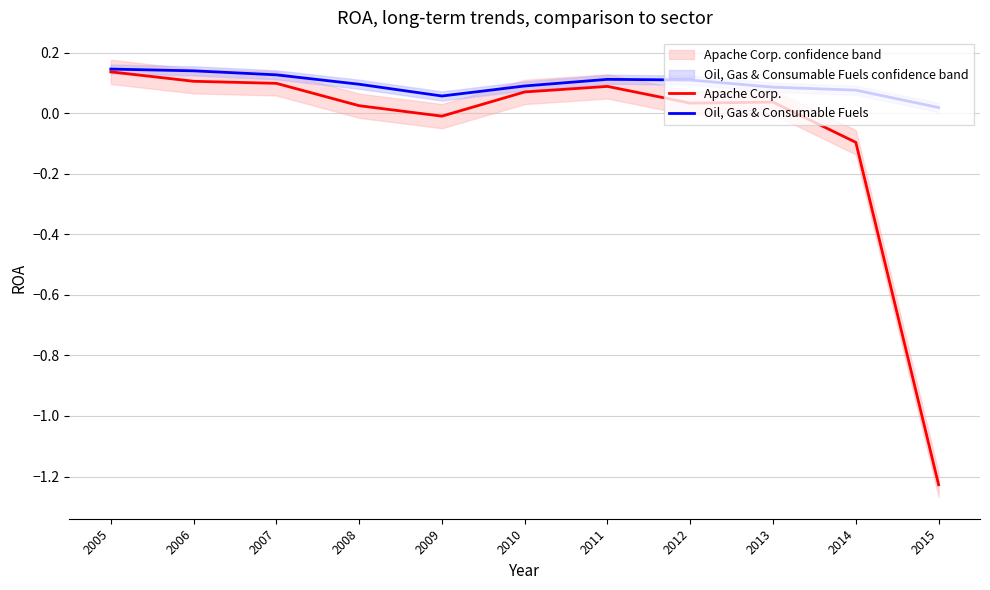

In Apache Corp., how many points are higher than both neighbors (excluding endpoints)?

2